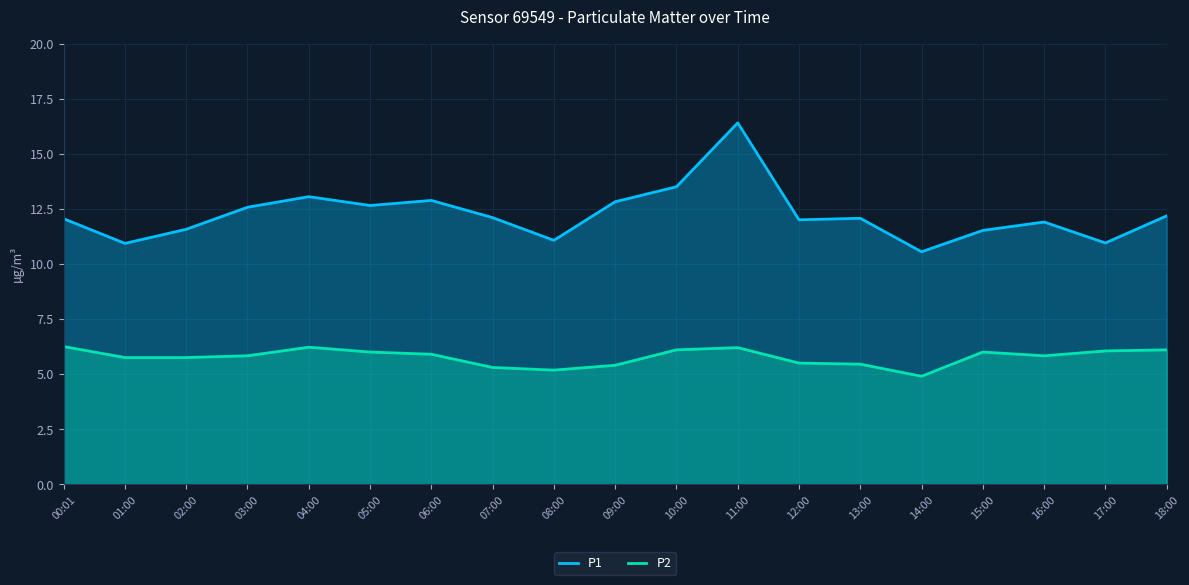

Reading right to left, extract all data points from this chart.

P1: 12.2	10.9	11.9	11.5	10.6	12.1	12.0	16.4	13.5	12.8	11.1	12.1	12.9	12.7	13.1	12.6	11.6	10.9	12.1
P2: 6.1	6.0	5.8	6.0	4.9	5.5	5.5	6.2	6.1	5.4	5.2	5.3	5.9	6.0	6.2	5.8	5.8	5.8	6.2